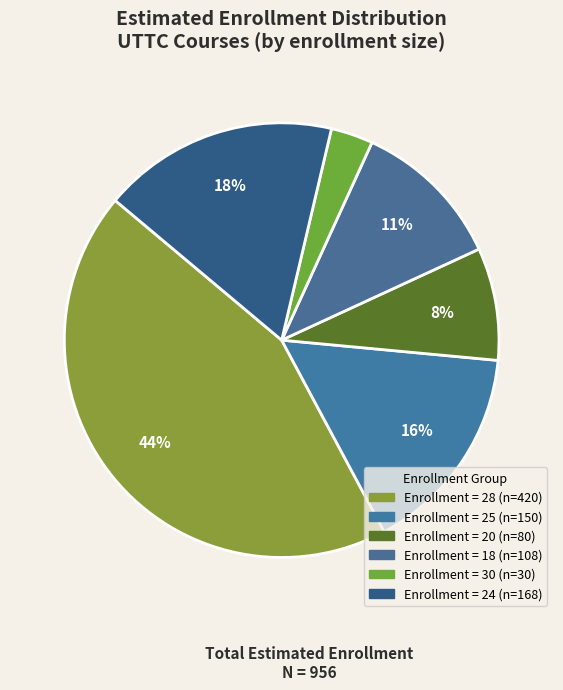

Count the number of slices in the pie.

6